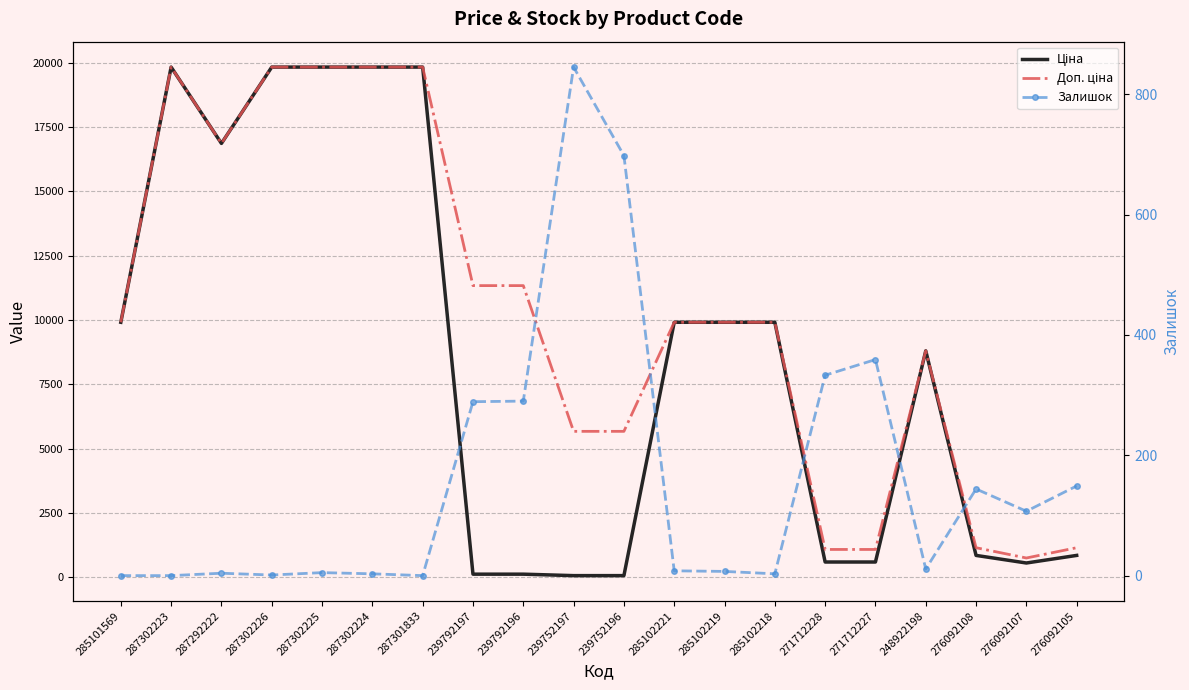

Where is Ціна nearest to the value 9943?

285101569